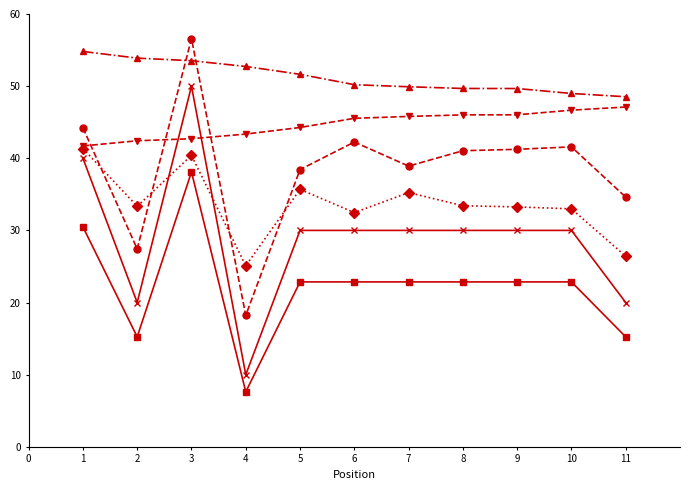

What is the total value across all series at 4?

157.0